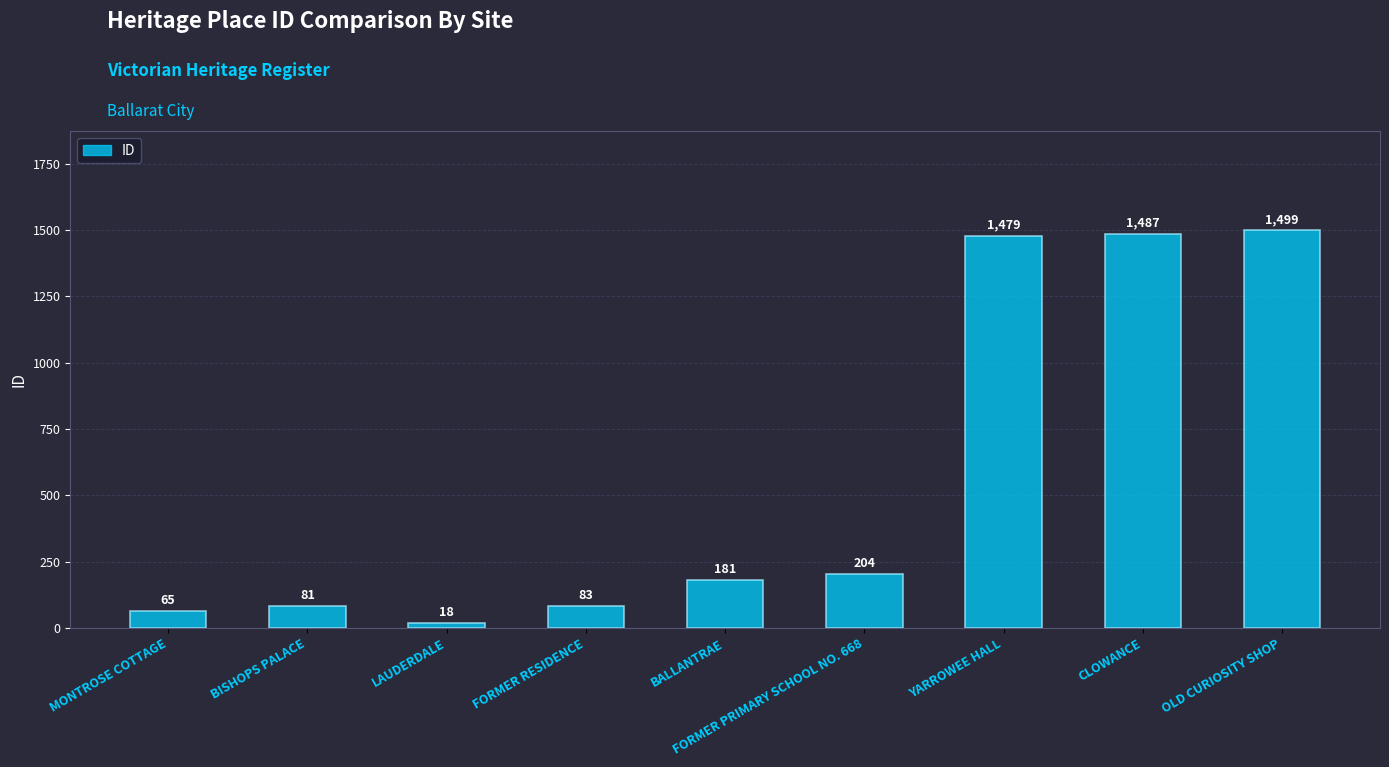

At which category does the chart reach its peak across all series?

OLD CURIOSITY SHOP